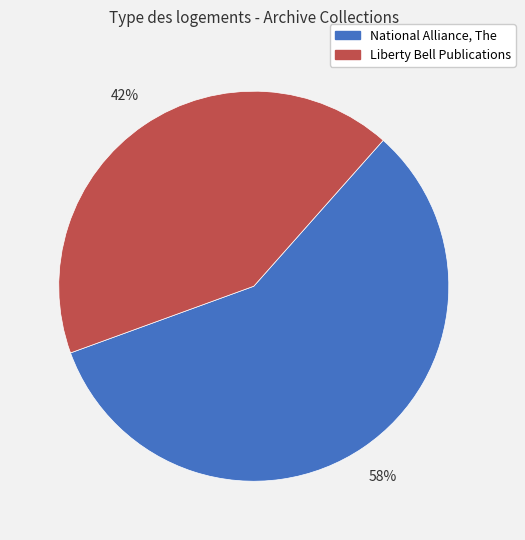

To the nearest percent, what is the average slice percentage?

50%